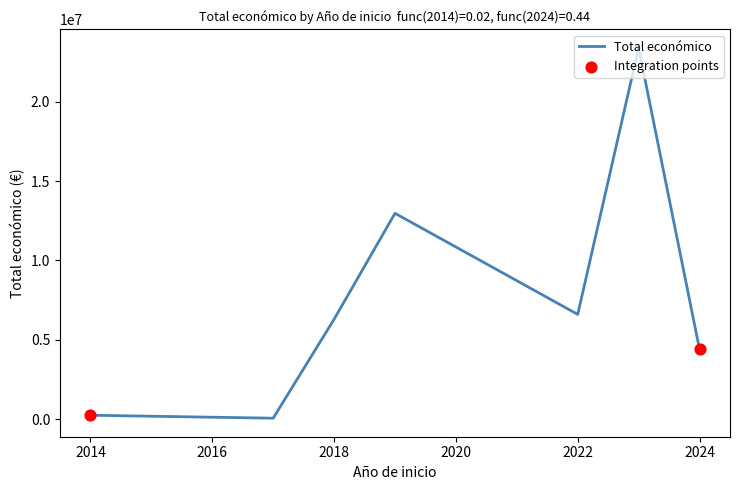

What is the sum of all values?

53934586